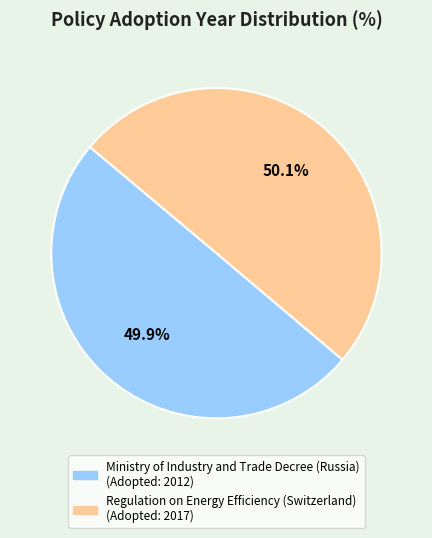

Is there any slice that represents more than half of the pie?

Yes